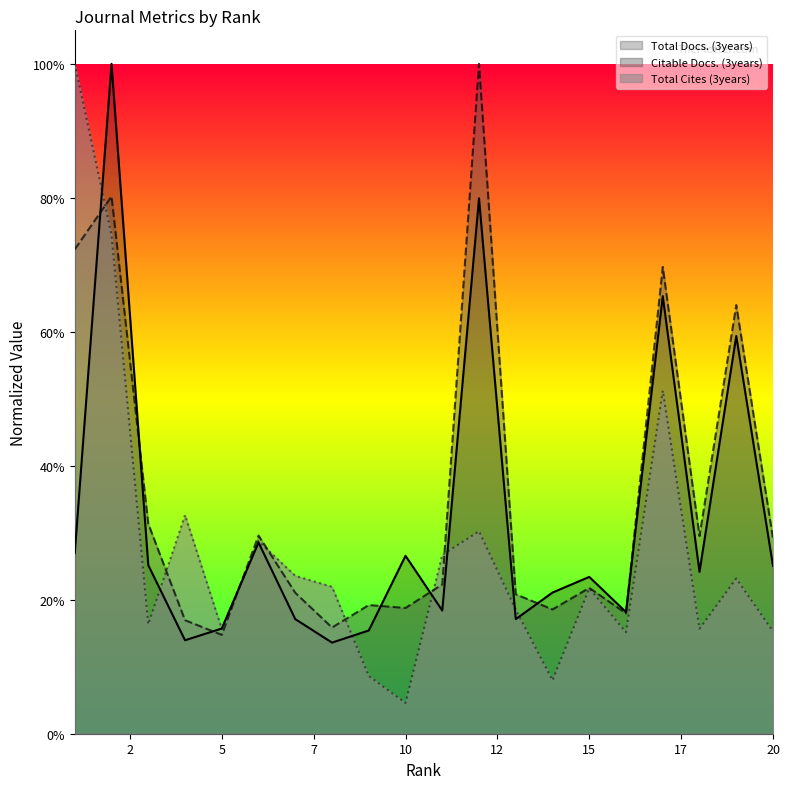

Which category has the lowest value in the Citable Docs. (3years) series?

5